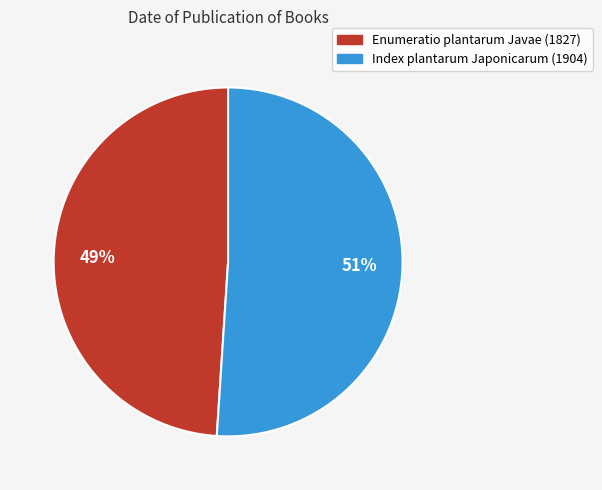

To the nearest percent, what portion does Index plantarum Japonicarum (1904) represent?

51%